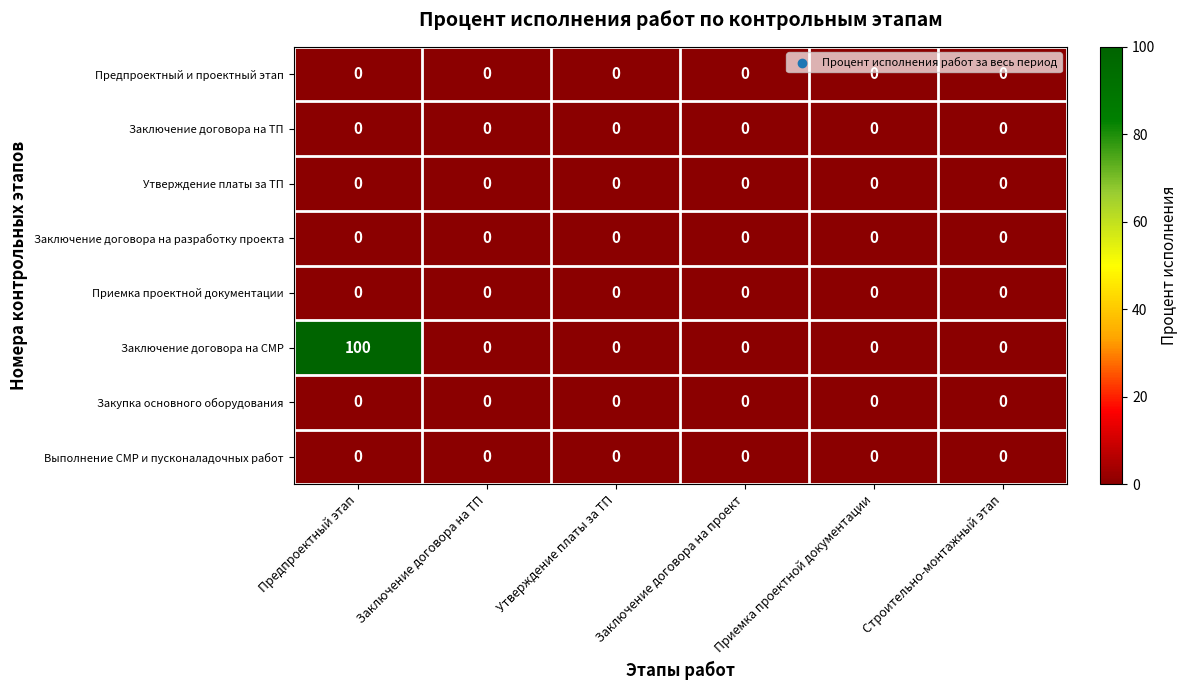

Which series has the largest range (max minus min)?

Заключение договора на СМР